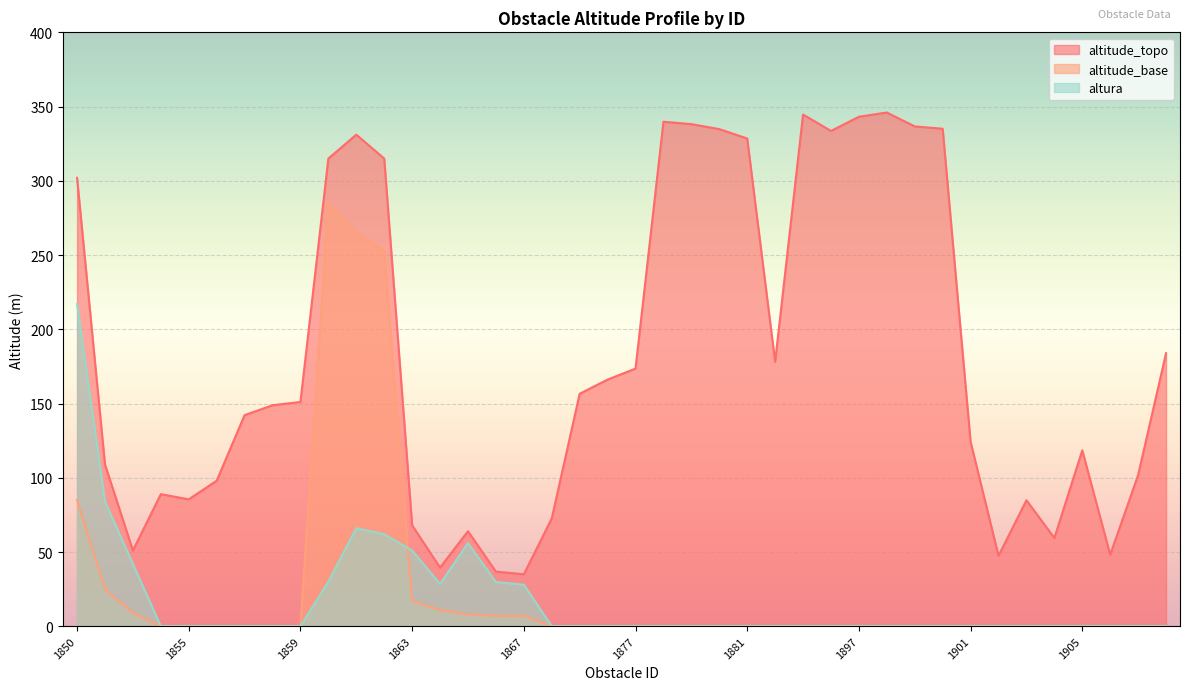

What is the sum of all altitude_topo values?

7276.7